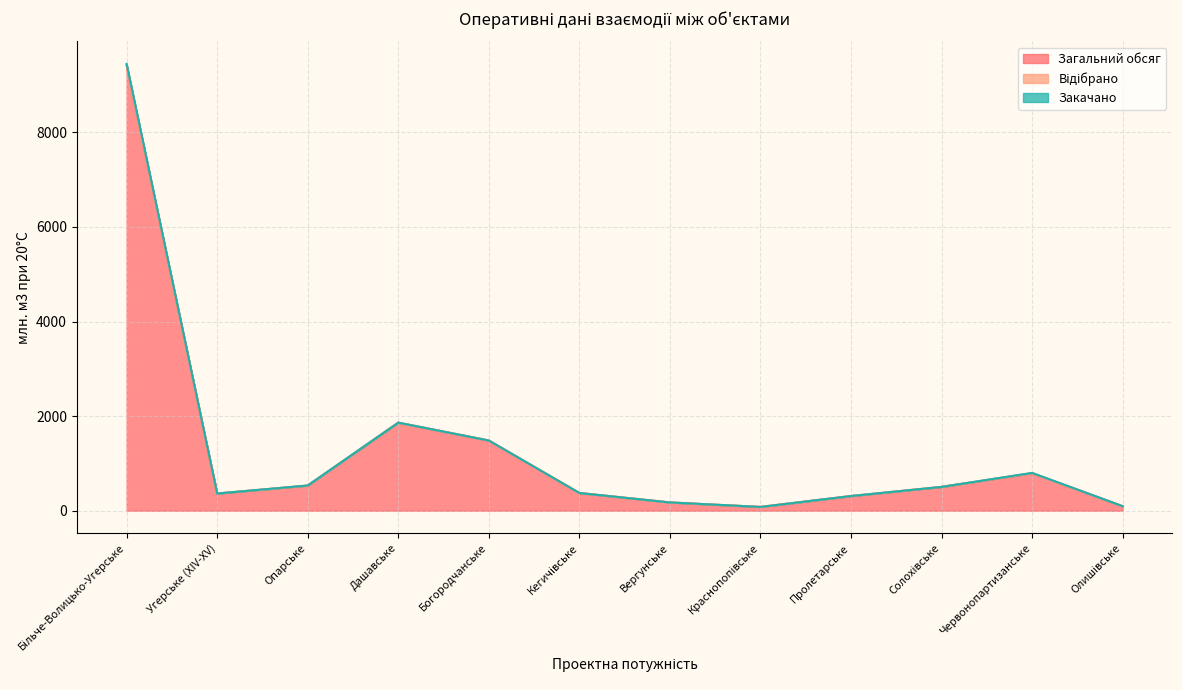

Where is the first local minimum for Загальний обсяг?

Угерське (XIV-XV)